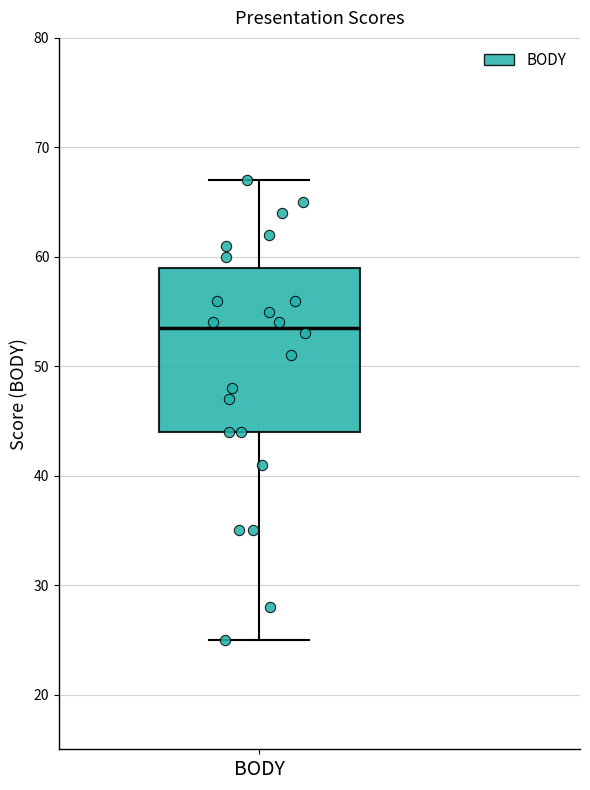

Transcribe this box plot: give where the median line is, the range the box spans, and where the two whiskers end, as read against the y-axis. The values are not printed on the chart, so give them approximately, as read against the axis.

median 54, box 44 to 59, whiskers 25 to 67